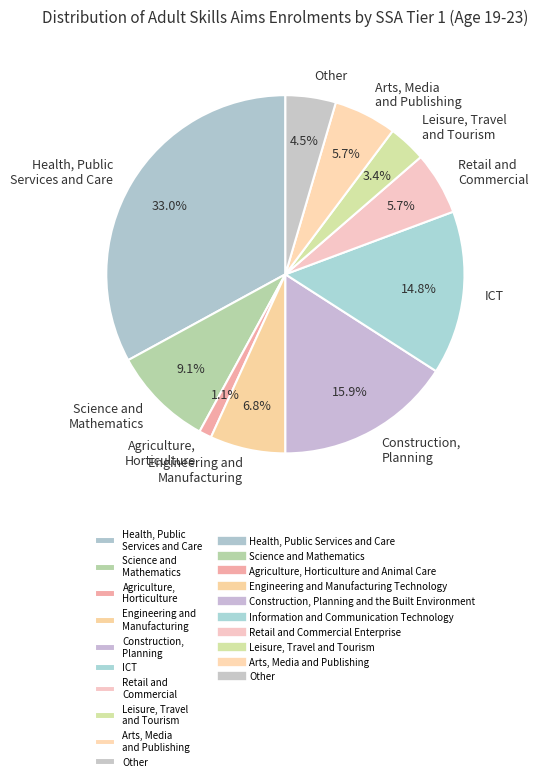

To the nearest percent, what is the difference between the largest and smallest slice percentages?

32%